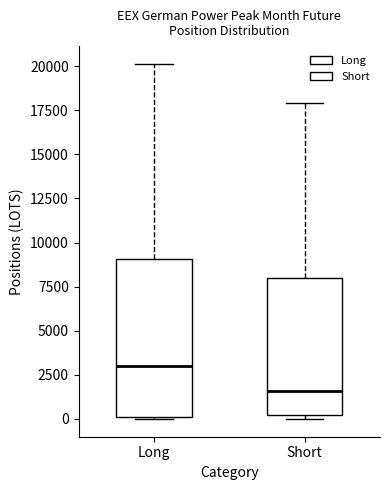

Which box's median line is the lowest?

Short